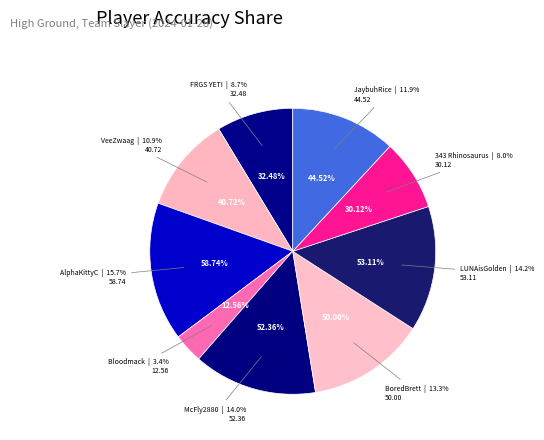

To the nearest percent, what is the combined percentage of 343 Rhinosaurus and AlphaKittyC?

24%